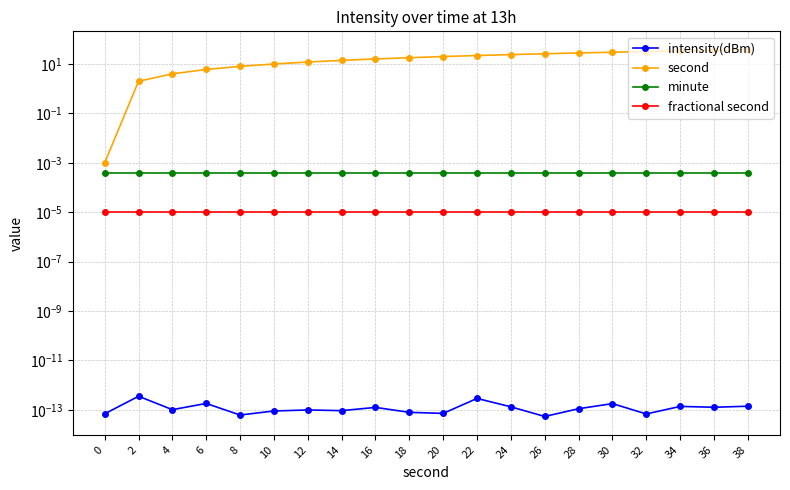

Reading left to right, what are all the values shown in this chart?

intensity(dBm): 0.0	0.0	0.0	0.0	0.0	0.0	0.0	0.0	0.0	0.0	0.0	0.0	0.0	0.0	0.0	0.0	0.0	0.0	0.0	0.0
second: 0.0	2.0	4.0	6.0	8.0	10.0	12.0	14.0	16.0	18.0	20.0	22.0	24.0	26.0	28.0	30.0	32.0	34.0	36.0	38.0
minute: 0.0	0.0	0.0	0.0	0.0	0.0	0.0	0.0	0.0	0.0	0.0	0.0	0.0	0.0	0.0	0.0	0.0	0.0	0.0	0.0
fractional second: 0.0	0.0	0.0	0.0	0.0	0.0	0.0	0.0	0.0	0.0	0.0	0.0	0.0	0.0	0.0	0.0	0.0	0.0	0.0	0.0